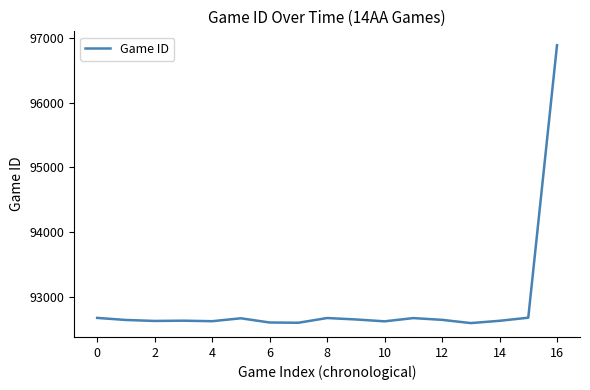

True or false: there are more than 2 points higher than both neighbors.

True